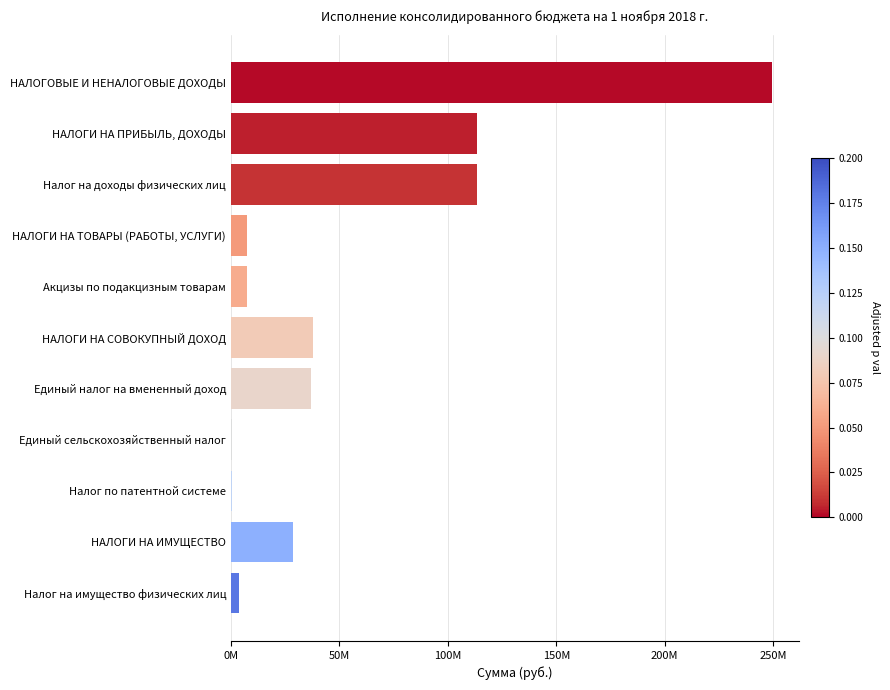

Are the bars horizontal?

Yes